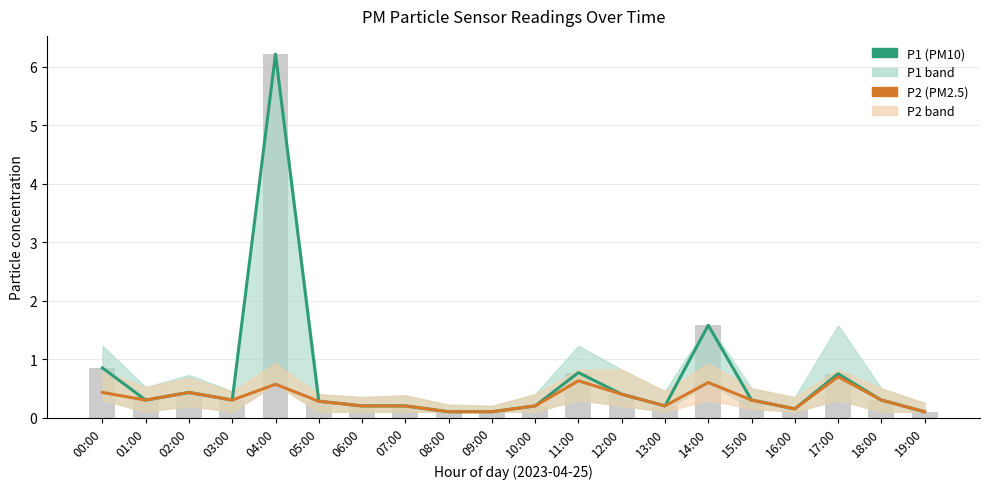

Reading left to right, extract all data points from this chart.

P1 (PM10): 00:00=0.8	01:00=0.3	02:00=0.4	03:00=0.3	04:00=6.2	05:00=0.3	06:00=0.2	07:00=0.2	08:00=0.1	09:00=0.1	10:00=0.2	11:00=0.8	12:00=0.4	13:00=0.2	14:00=1.6	15:00=0.3	16:00=0.1	17:00=0.8	18:00=0.3	19:00=0.1
P2 (PM2.5): 00:00=0.4	01:00=0.3	02:00=0.4	03:00=0.3	04:00=0.6	05:00=0.3	06:00=0.2	07:00=0.2	08:00=0.1	09:00=0.1	10:00=0.2	11:00=0.6	12:00=0.4	13:00=0.2	14:00=0.6	15:00=0.3	16:00=0.1	17:00=0.7	18:00=0.3	19:00=0.1